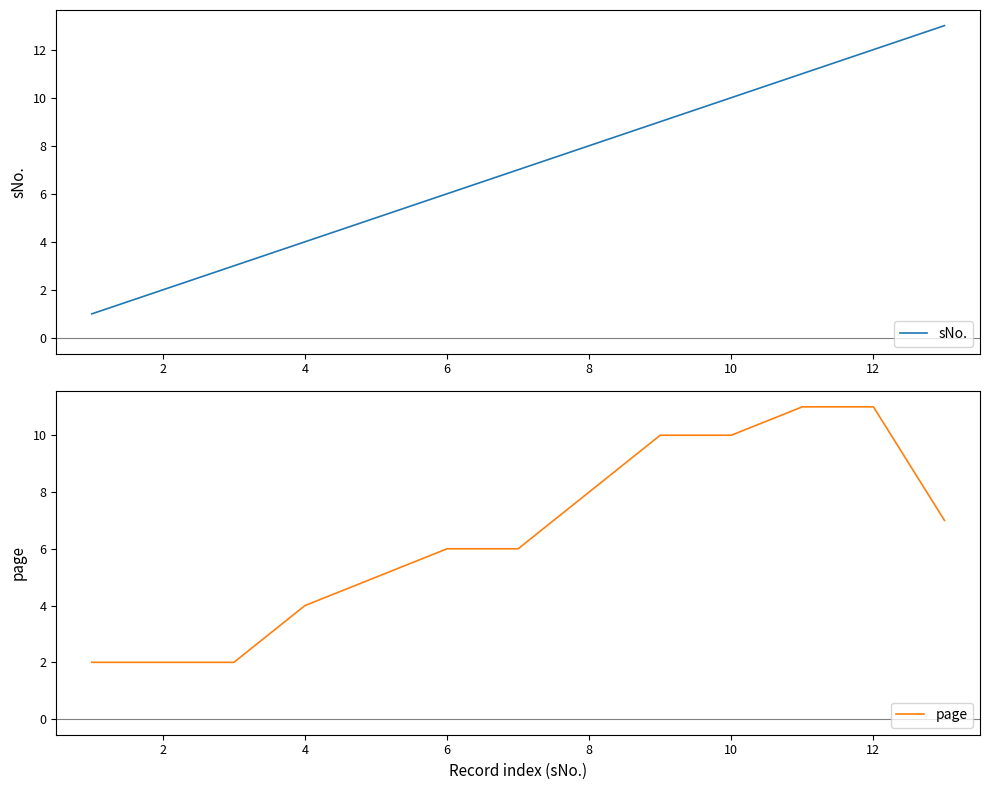

What is the total value across all series at 10?

12